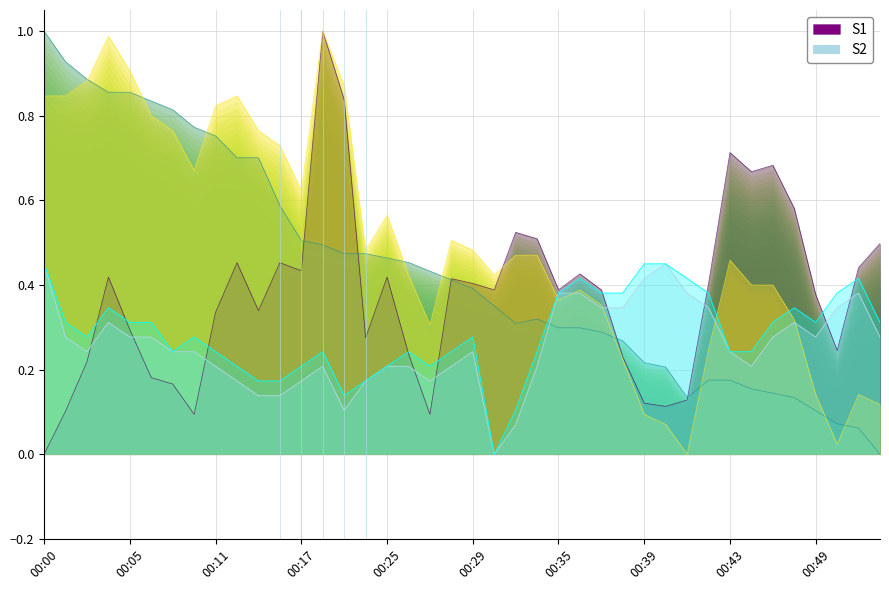

Which category has the lowest value in the S1 series?

00:00